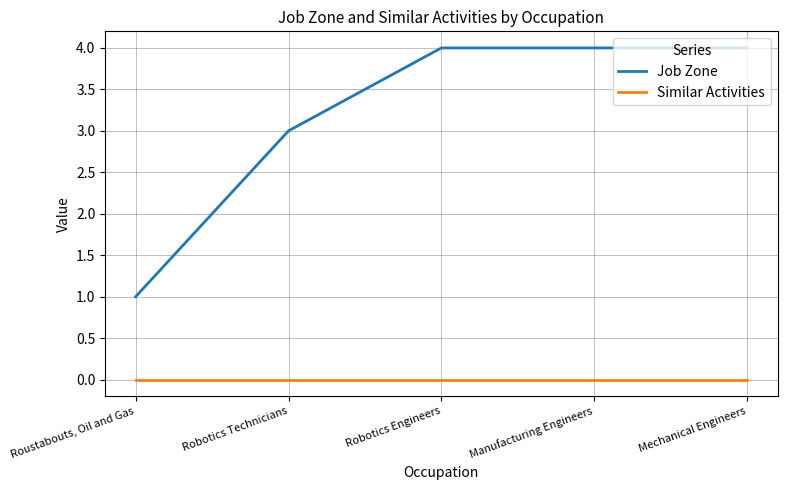

Reading right to left, transcribe all the data shown in this chart.

Job Zone: 4	4	4	3	1
Similar Activities: 0	0	0	0	0